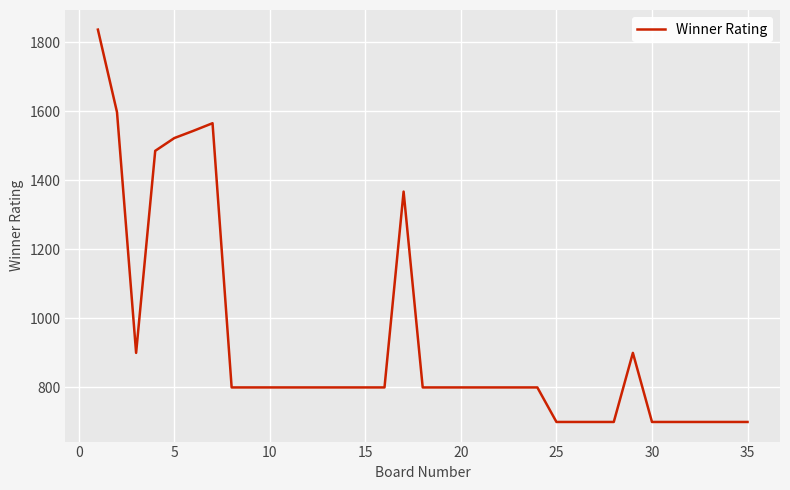

What is the maximum value shown in the chart?

1836